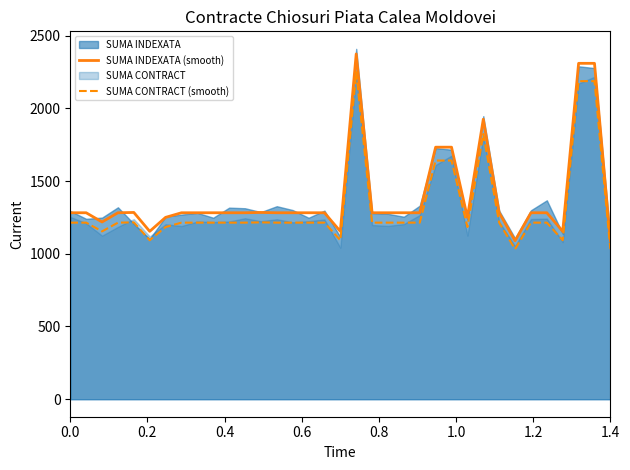

What is the minimum value for SUMA CONTRACT (smooth)?

1032.0